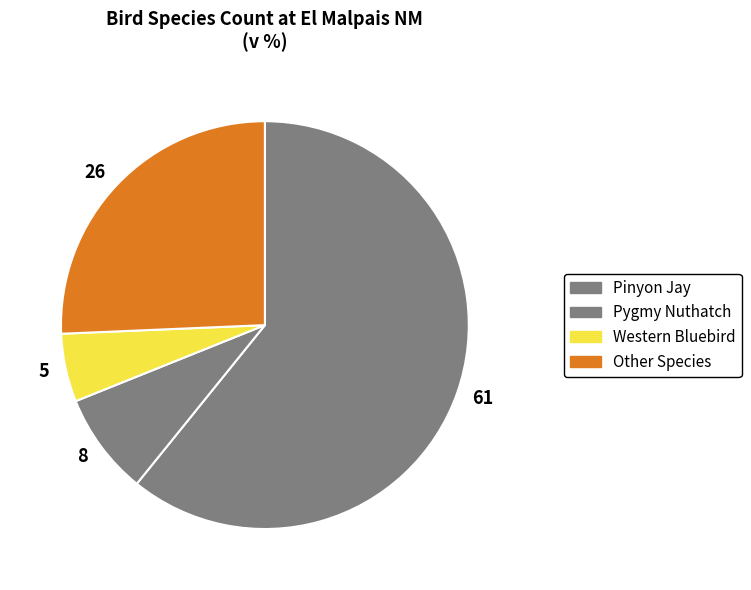

Is the sum of 5 and 8 greater than half?

No